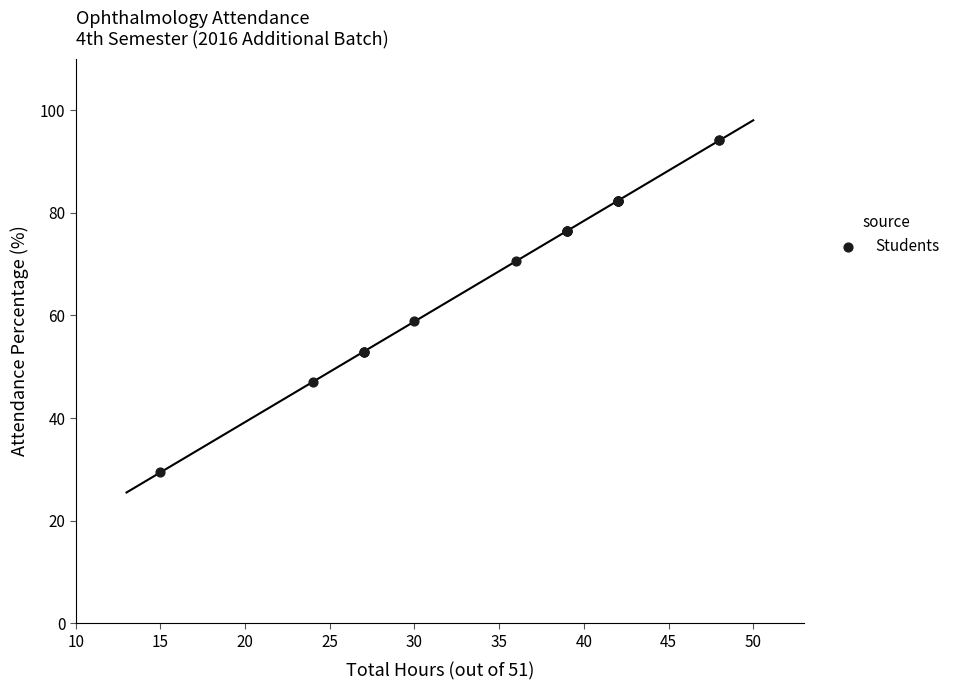

What Y value in the scatter plot is closest to 61?

58.8